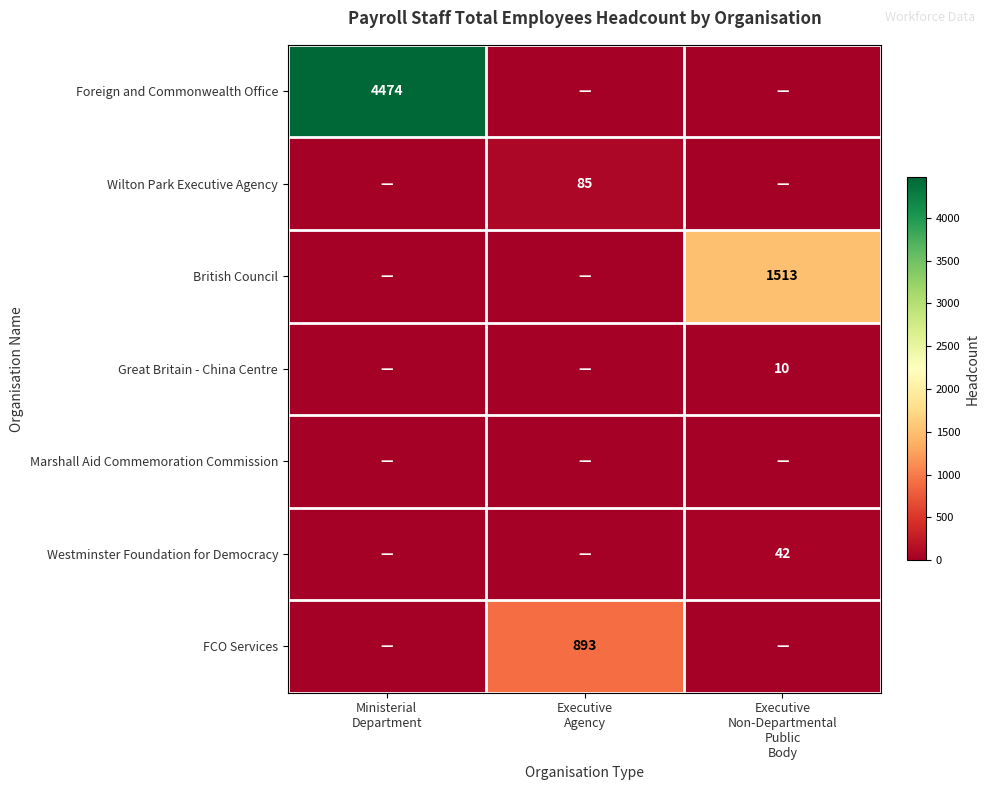

What is the difference between the highest and lowest values at Executive
Non-Departmental
Public
Body?

1513